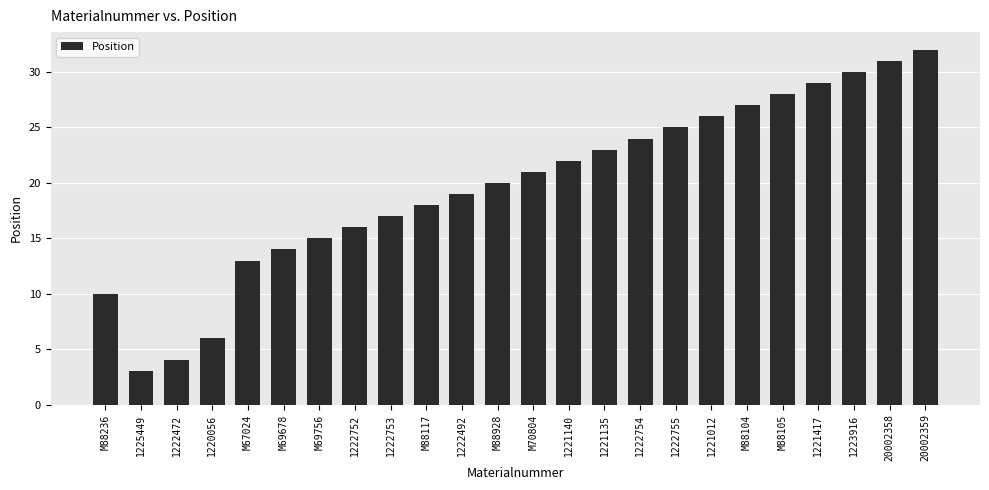

Which has a higher value, 1221012 or M88928?

1221012